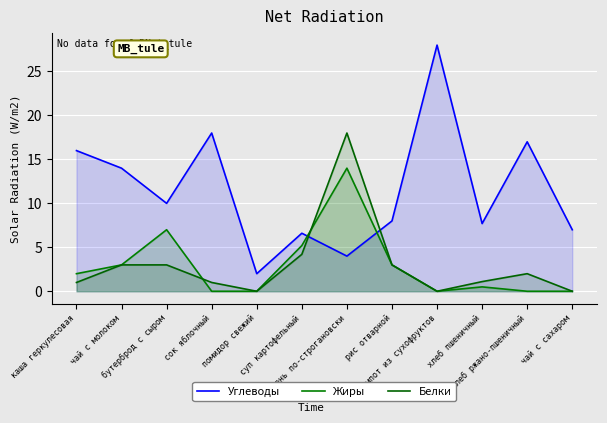

True or false: Белки has a value of 1.5 at сок яблочный.

False